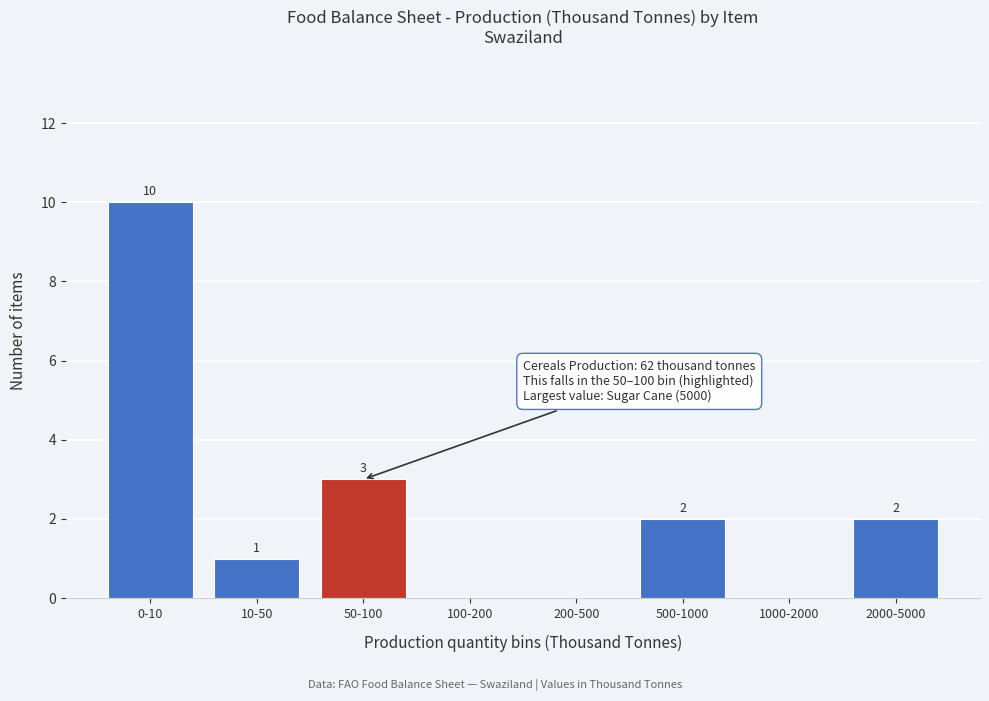

Reading left to right, what are all the values shown in this chart?

0-10=10	10-50=1	50-100=3	100-200=0	200-500=0	500-1000=2	1000-2000=0	2000-5000=2